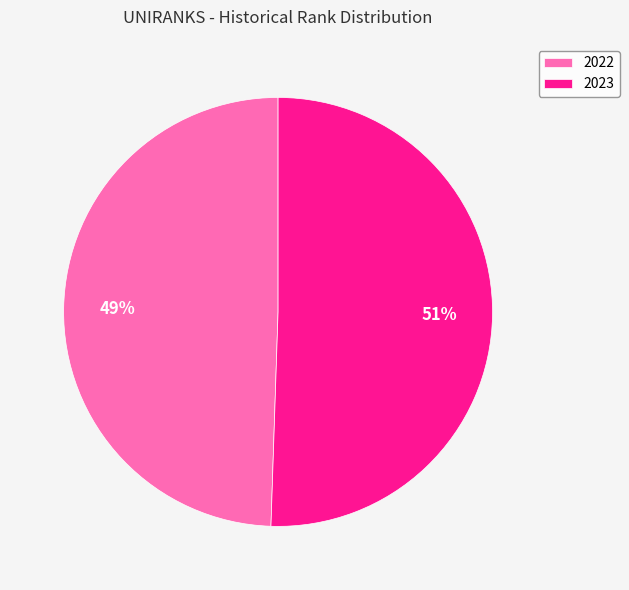

The 2023 slice represents 51% of the pie. True or false?

True